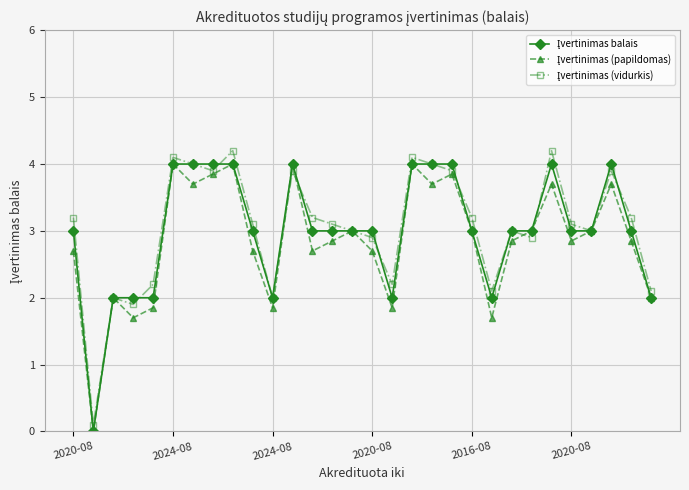

What is the maximum value shown in the chart?

4.2